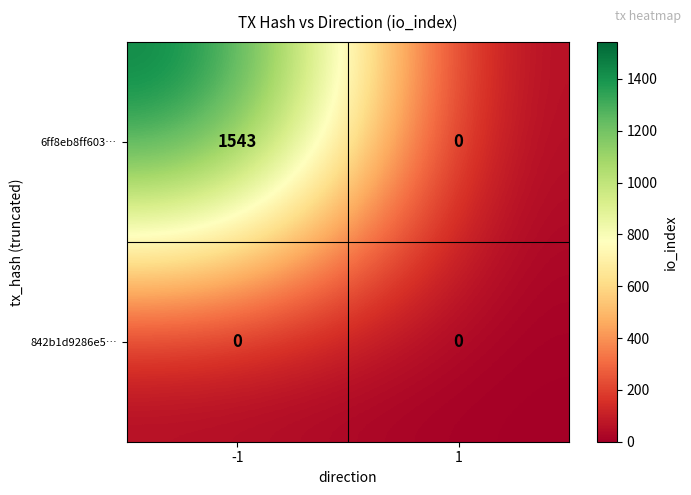

Which series has the largest total across all categories?

6ff8eb8ff603…